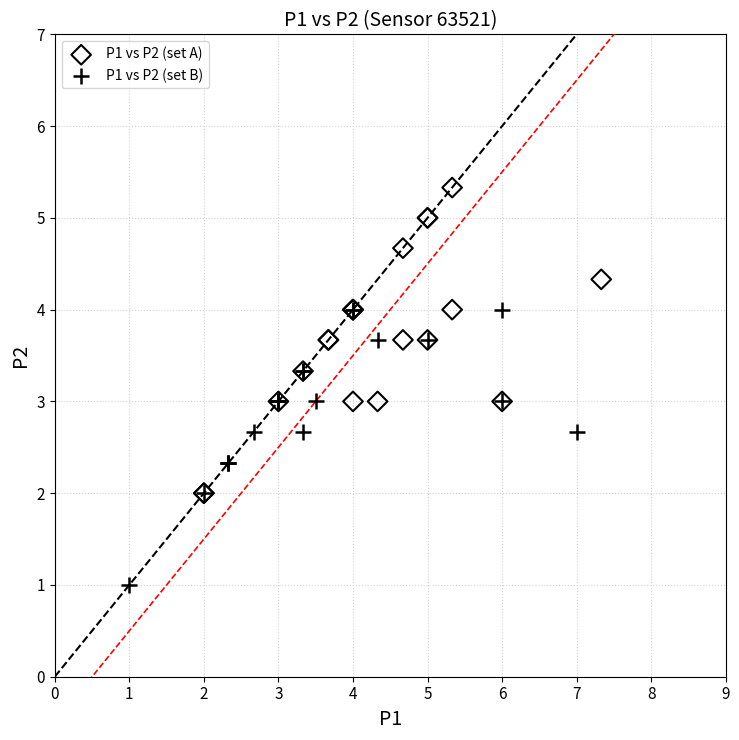

Which series contains the highest Y value?

P1 vs P2 (set A)